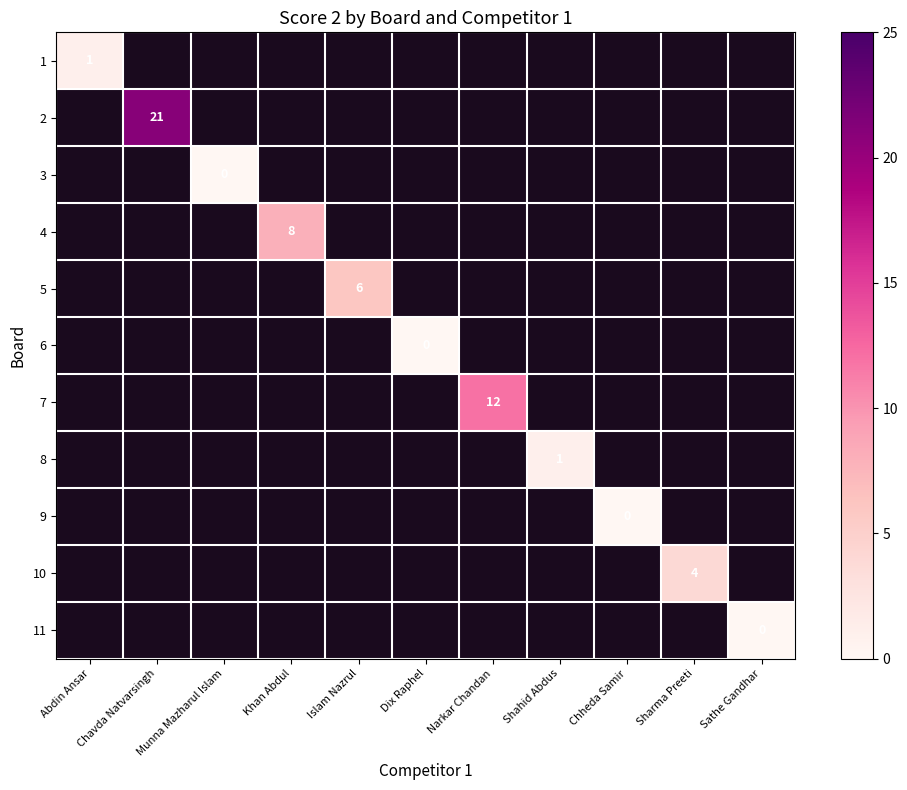

How many values in 8 are above zero?

1